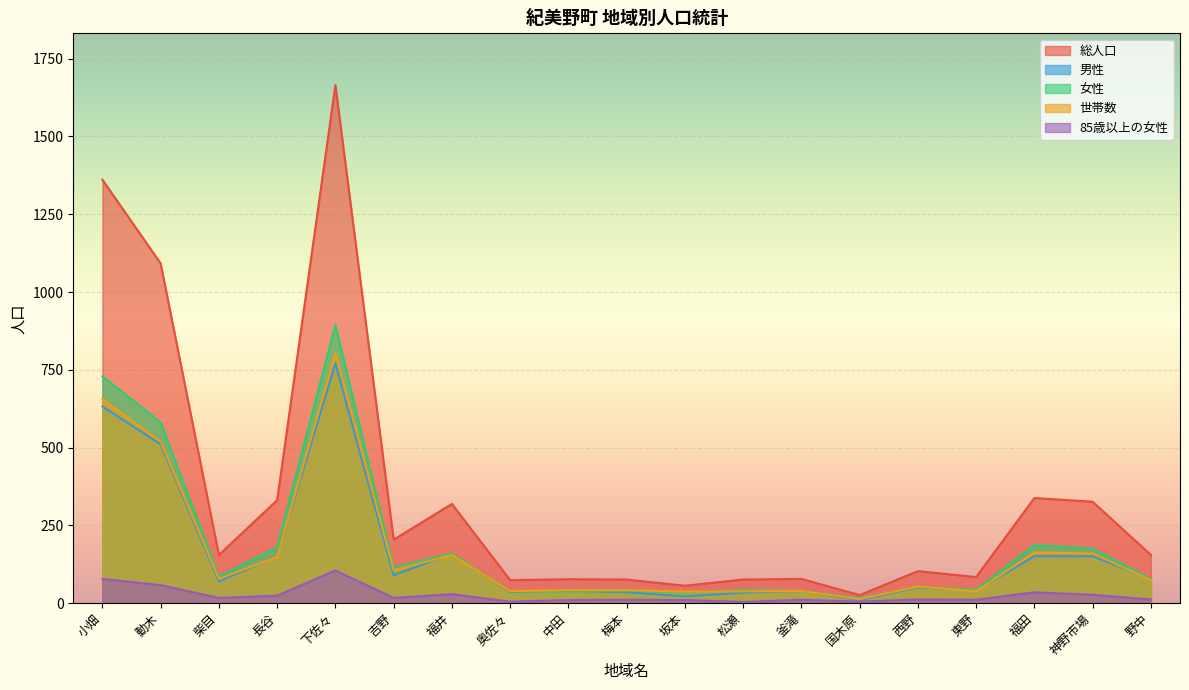

At how many categories does at least one series exceed 835?

3